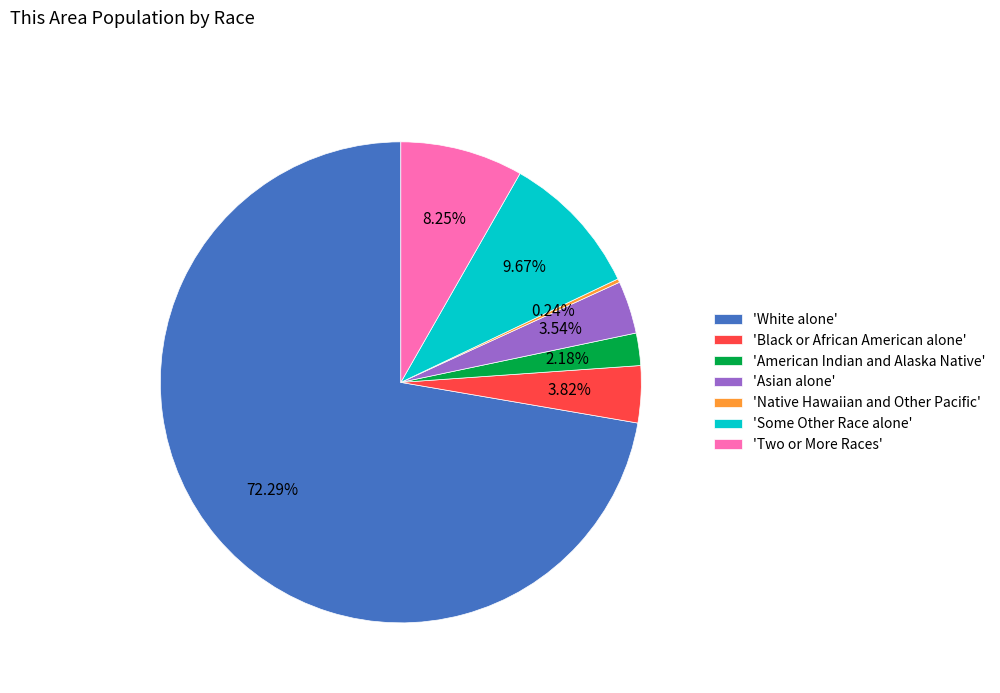

Which category accounts for the majority?

'White alone'